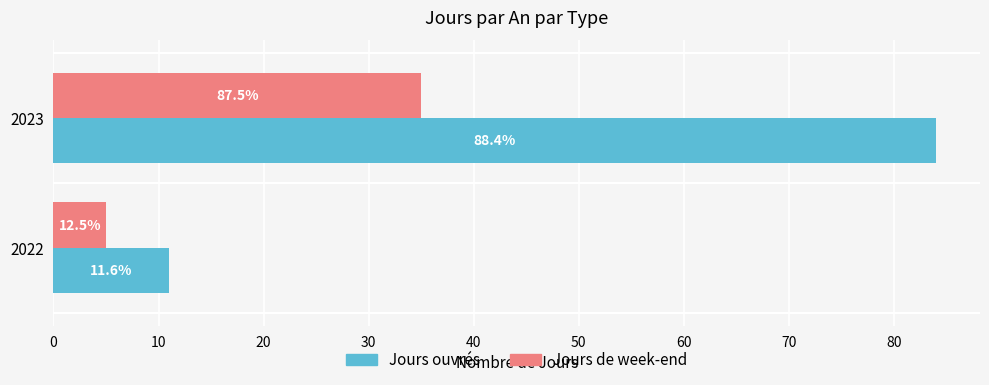

What is the difference between the maximum and minimum values in the Jours ouvrés series?

73